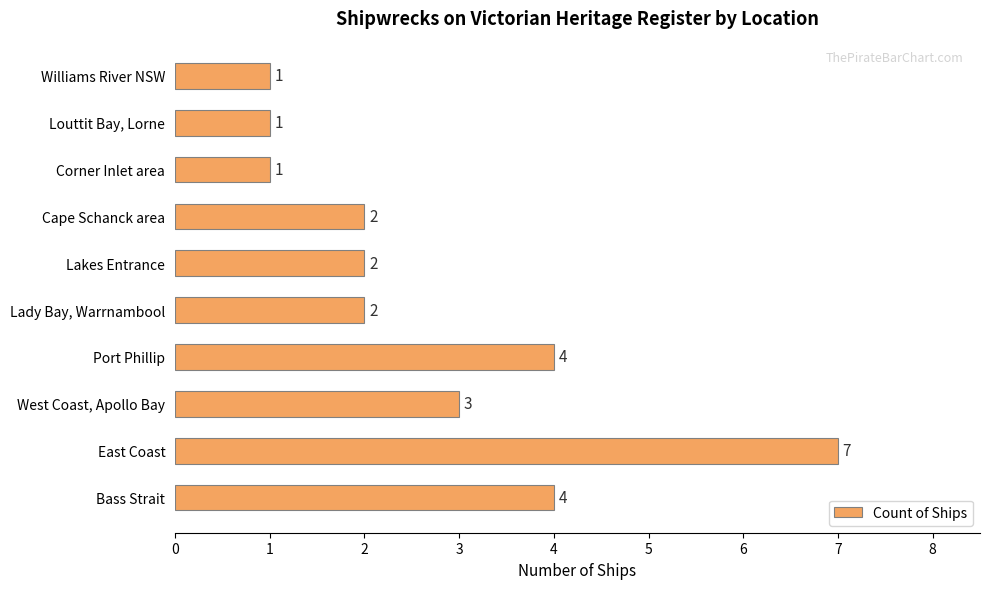

What is the sum of the values at Lady Bay, Warrnambool and Port Phillip?

6